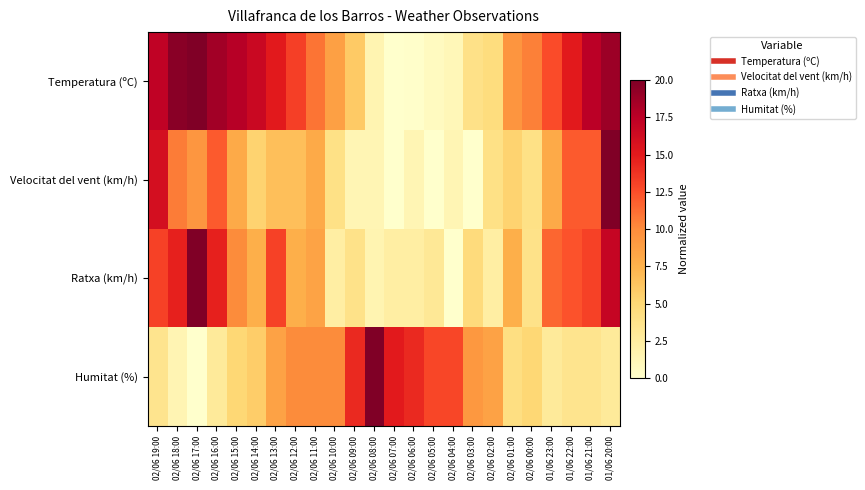

Reading left to right, extract all data points from this chart.

Temperatura (ºC): 02/06 19:00=17.2	02/06 18:00=19.6	02/06 17:00=20.0	02/06 16:00=18.6	02/06 15:00=17.7	02/06 14:00=16.7	02/06 13:00=15.0	02/06 12:00=13.1	02/06 11:00=10.9	02/06 10:00=8.7	02/06 09:00=6.0	02/06 08:00=1.5	02/06 07:00=0.0	02/06 06:00=0.1	02/06 05:00=0.7	02/06 04:00=1.1	02/06 03:00=4.0	02/06 02:00=4.5	02/06 01:00=9.4	02/06 00:00=10.5	01/06 23:00=12.6	01/06 22:00=15.0	01/06 21:00=17.6	01/06 20:00=18.8
Velocitat del vent (km/h): 02/06 19:00=16.0	02/06 18:00=10.7	02/06 17:00=9.3	02/06 16:00=12.0	02/06 15:00=8.0	02/06 14:00=5.3	02/06 13:00=6.7	02/06 12:00=6.7	02/06 11:00=8.0	02/06 10:00=4.0	02/06 09:00=1.3	02/06 08:00=1.3	02/06 07:00=0.0	02/06 06:00=1.3	02/06 05:00=0.0	02/06 04:00=1.3	02/06 03:00=0.0	02/06 02:00=4.0	02/06 01:00=5.3	02/06 00:00=4.0	01/06 23:00=8.0	01/06 22:00=12.0	01/06 21:00=12.0	01/06 20:00=20.0
Ratxa (km/h): 02/06 19:00=13.1	02/06 18:00=14.6	02/06 17:00=20.0	02/06 16:00=14.6	02/06 15:00=10.0	02/06 14:00=7.7	02/06 13:00=13.1	02/06 12:00=7.7	02/06 11:00=8.5	02/06 10:00=2.3	02/06 09:00=3.8	02/06 08:00=1.5	02/06 07:00=2.3	02/06 06:00=2.3	02/06 05:00=3.1	02/06 04:00=0.0	02/06 03:00=4.6	02/06 02:00=2.3	02/06 01:00=7.7	02/06 00:00=3.8	01/06 23:00=11.5	01/06 22:00=12.3	01/06 21:00=13.1	01/06 20:00=16.9
Humitat (%): 02/06 19:00=3.6	02/06 18:00=1.4	02/06 17:00=0.0	02/06 16:00=2.9	02/06 15:00=5.0	02/06 14:00=5.7	02/06 13:00=8.6	02/06 12:00=10.0	02/06 11:00=10.0	02/06 10:00=10.0	02/06 09:00=14.3	02/06 08:00=20.0	02/06 07:00=15.0	02/06 06:00=14.3	02/06 05:00=12.9	02/06 04:00=12.9	02/06 03:00=9.3	02/06 02:00=8.6	02/06 01:00=4.3	02/06 00:00=5.0	01/06 23:00=2.9	01/06 22:00=3.6	01/06 21:00=3.6	01/06 20:00=2.9